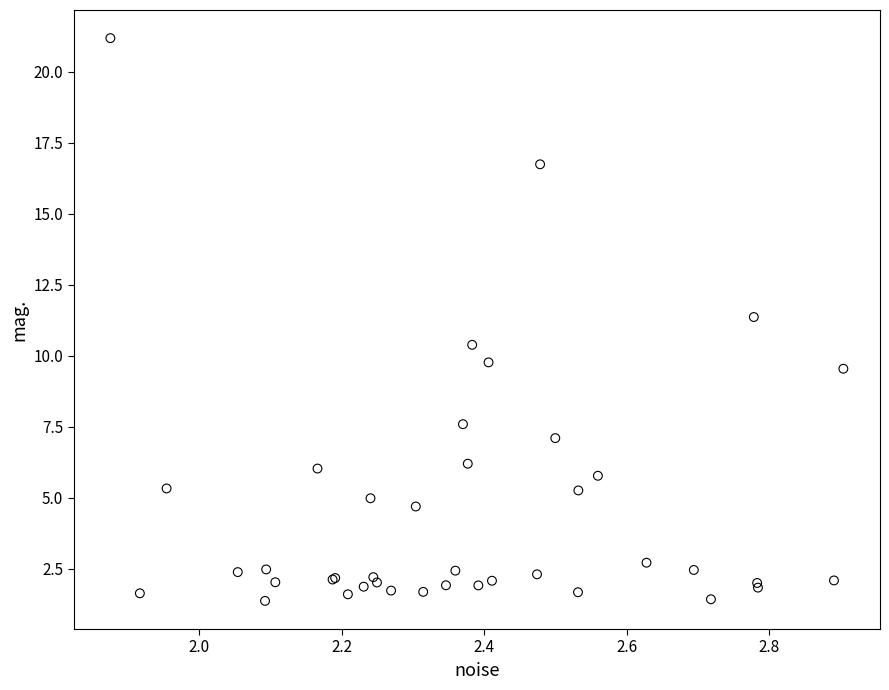

What Y value in the scatter plot is closest to 11?

11.4